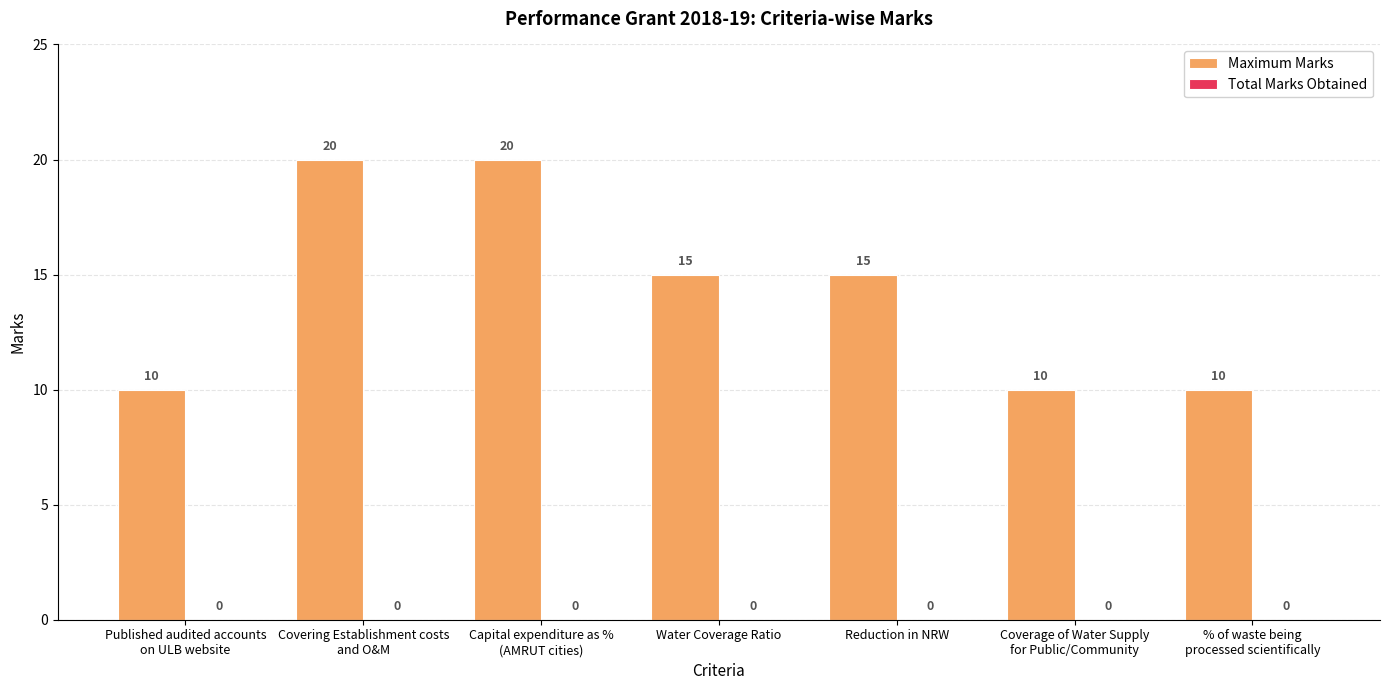

How many bars are there in total?

7